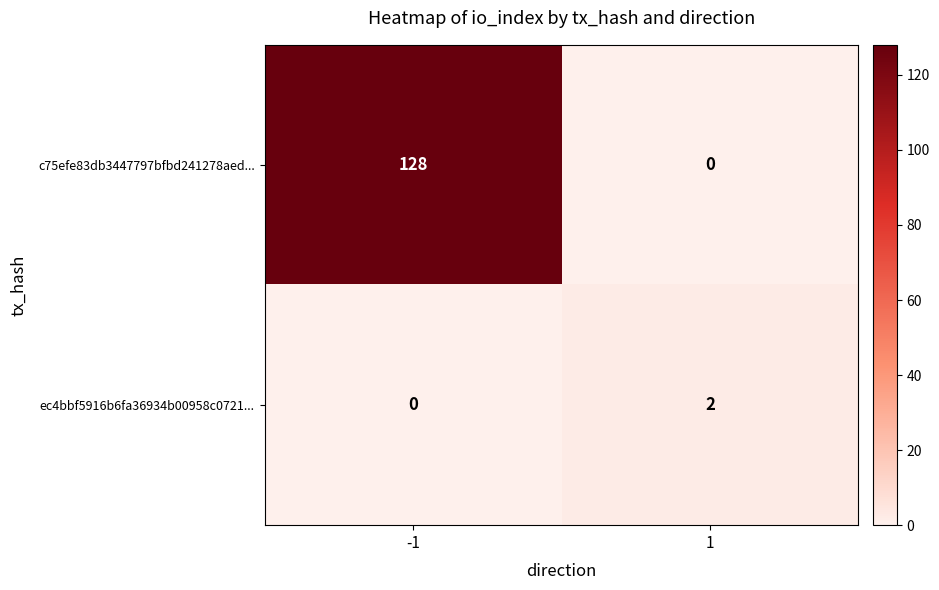

What is the spread (max minus min) of values at -1?

128